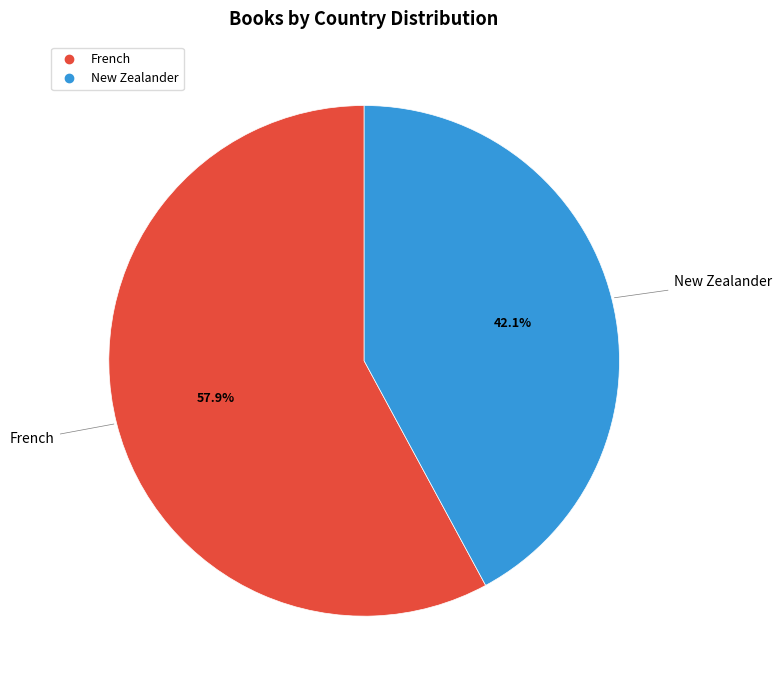

What percentage is the New Zealander slice, to the nearest percent?

42%